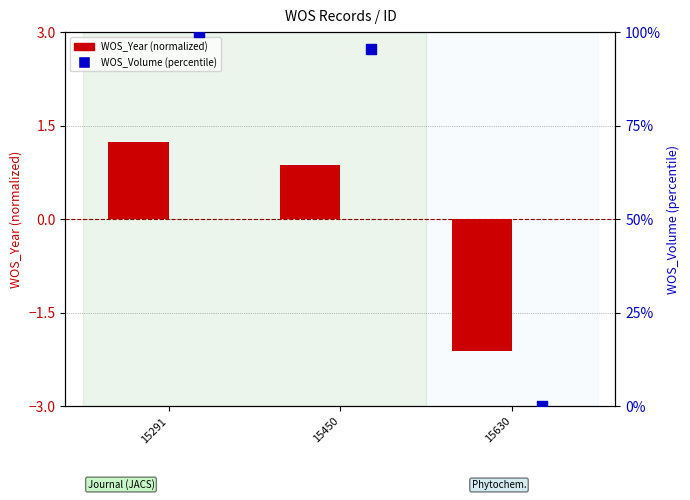

What are all the series names shown in the legend?

WOS_Year (normalized), WOS_Volume (percentile)